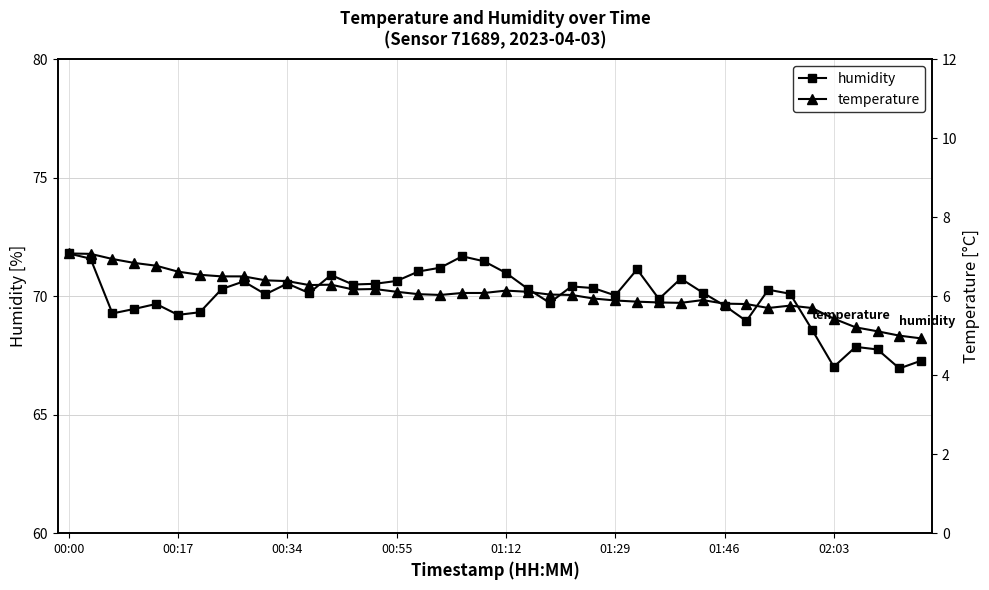

Does the chart have visible grid lines?

Yes